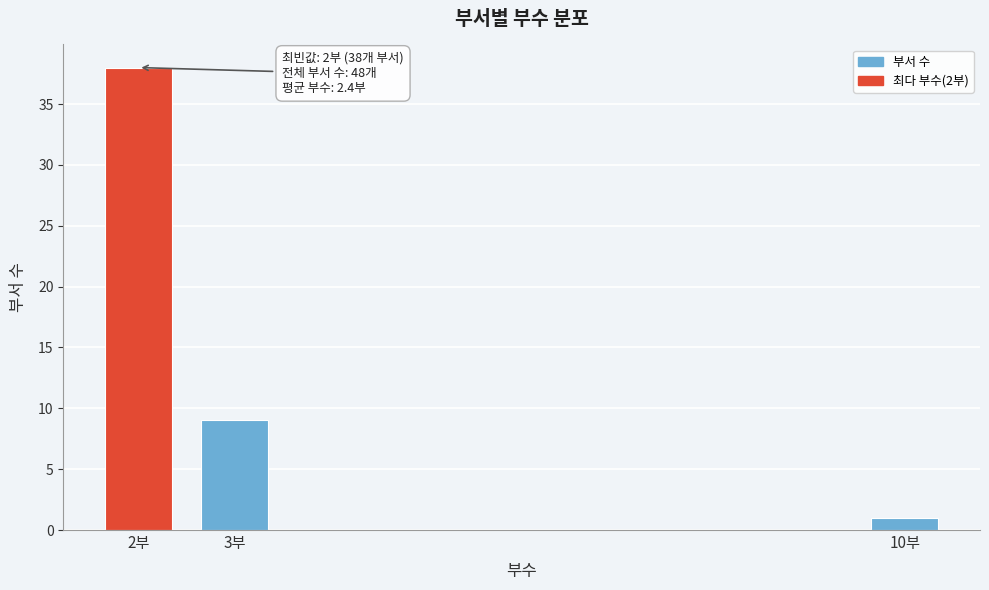

Reading left to right, extract all data points from this chart.

2부=38	3부=9	10부=1